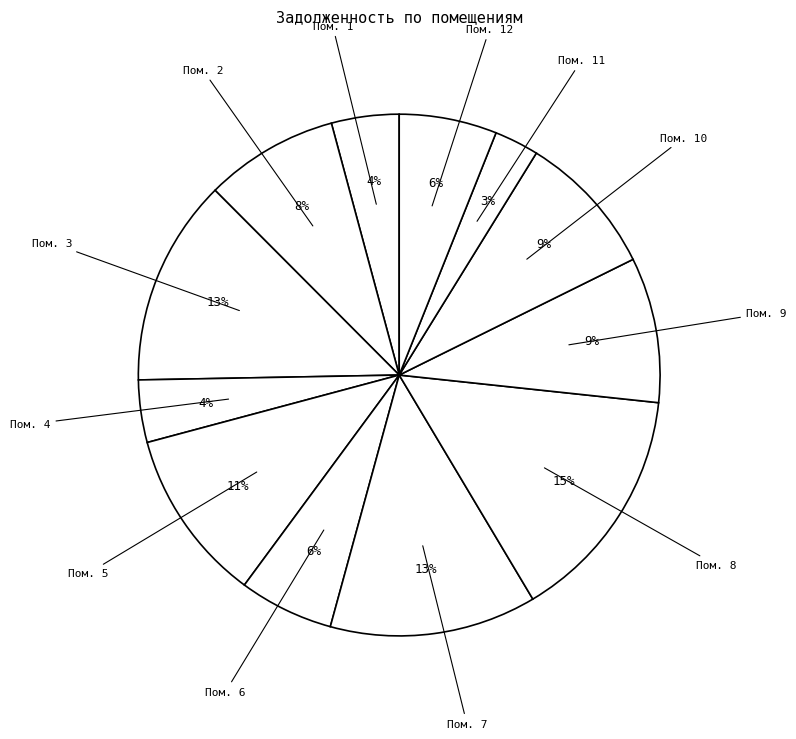

How many slices are in this pie chart?

12